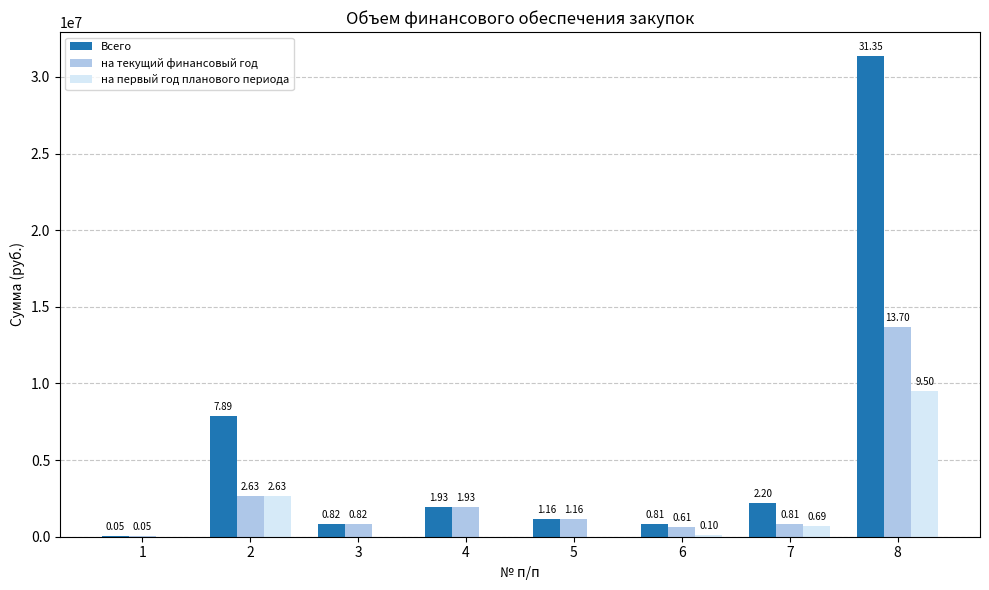

What is the value of the на первый год планового периода bar at the 6th from the left?

100000.0